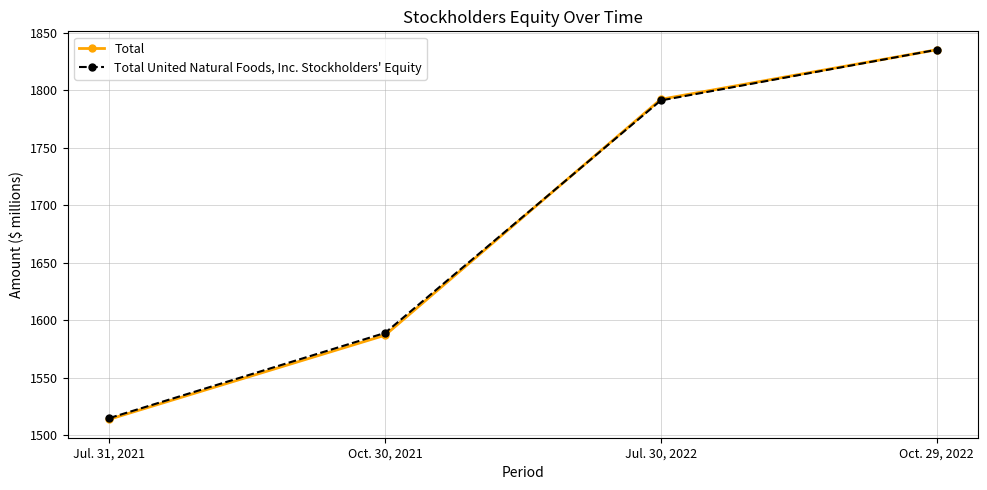

What is the label of the 1st point from the right?

Oct. 29, 2022